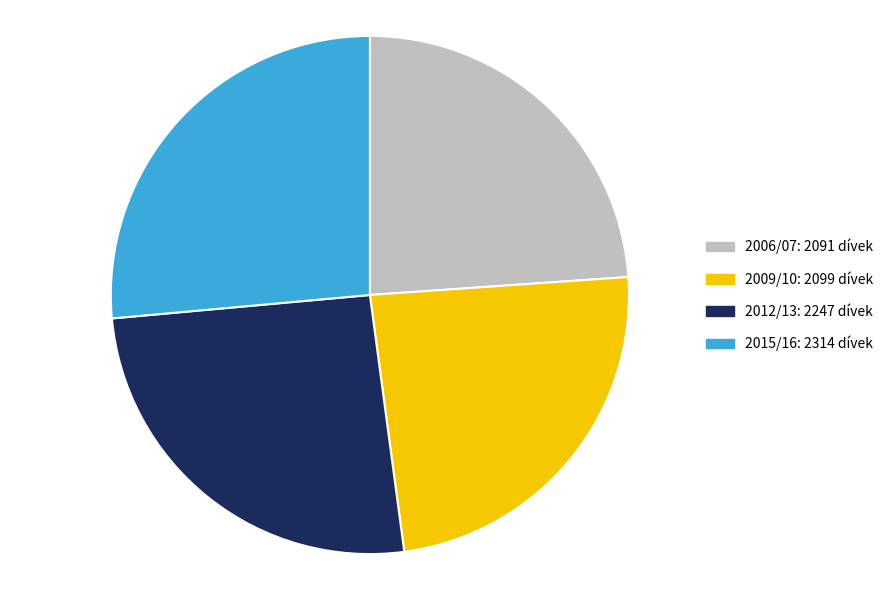

Is there any slice that represents more than half of the pie?

No